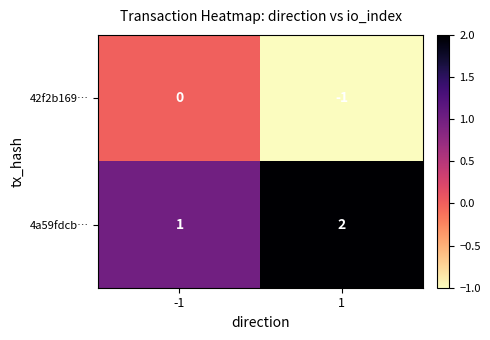

Is the value of 4a59fdcb… at -1 greater than the value of 42f2b169… at -1?

Yes